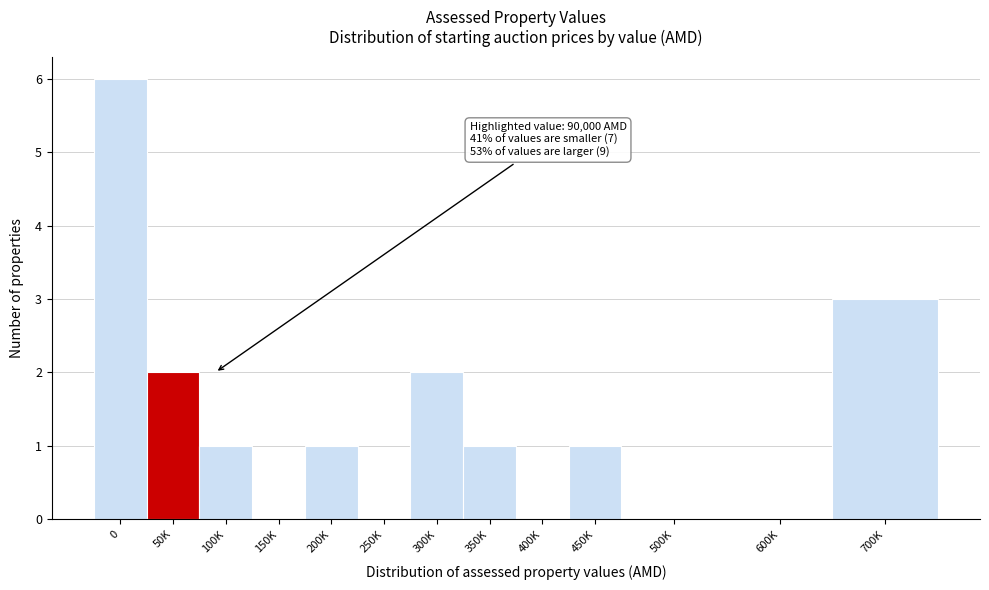

Reading right to left, what are all the values shown in this chart?

700K=3	600K=0	500K=0	450K=1	400K=0	350K=1	300K=2	250K=0	200K=1	150K=0	100K=1	50K=2	0=6